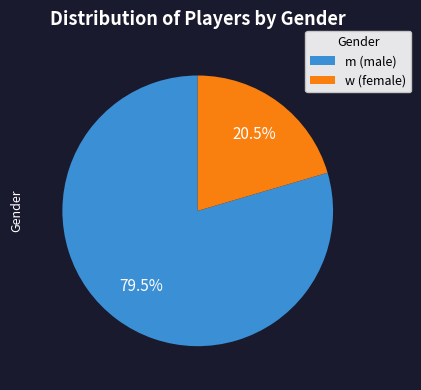

Approximately how many times larger is the value at w compared to m?

0.3